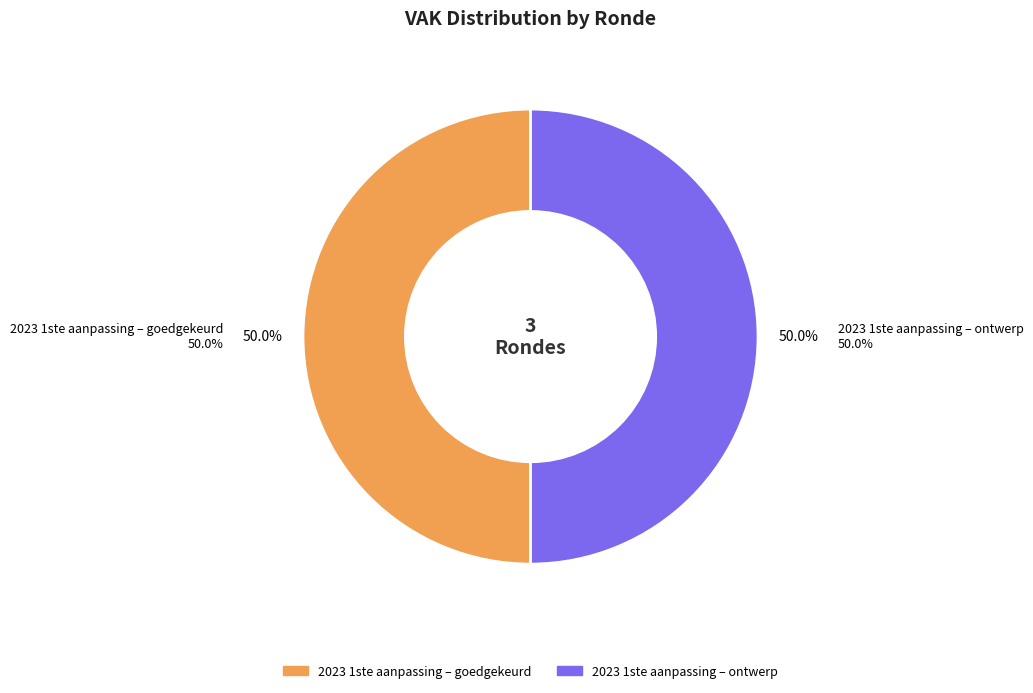

Do 2023 1ste aanpassing – ontwerp and 2023 1ste aanpassing – goedgekeurd together represent more than half of the pie?

Yes